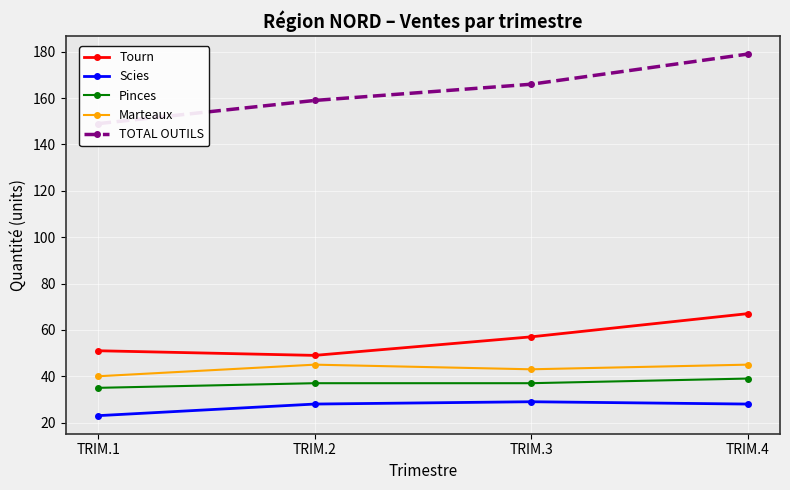

What is the minimum value shown in the chart?

23